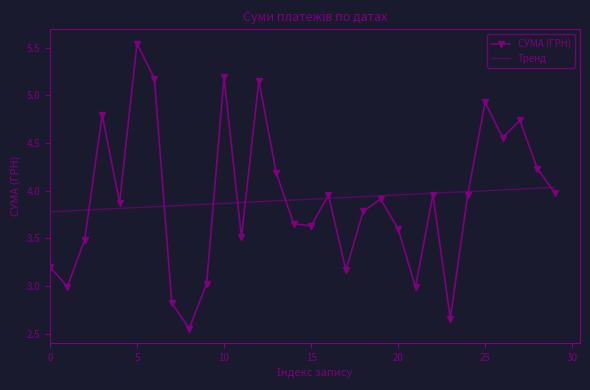

List the series in order of their peak value, highest first.

СУМА (ГРН), Тренд